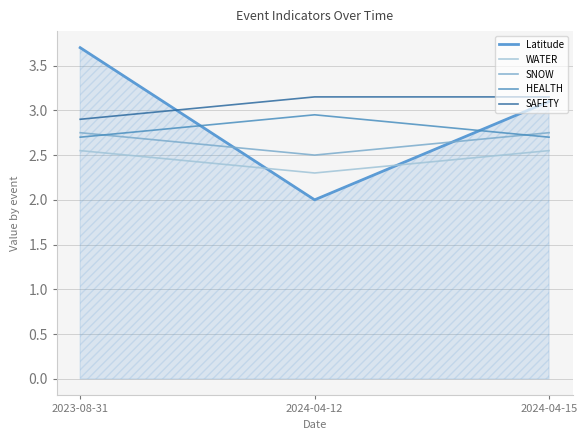

True or false: SAFETY has a value of 5.3 at 2024-04-15.

False